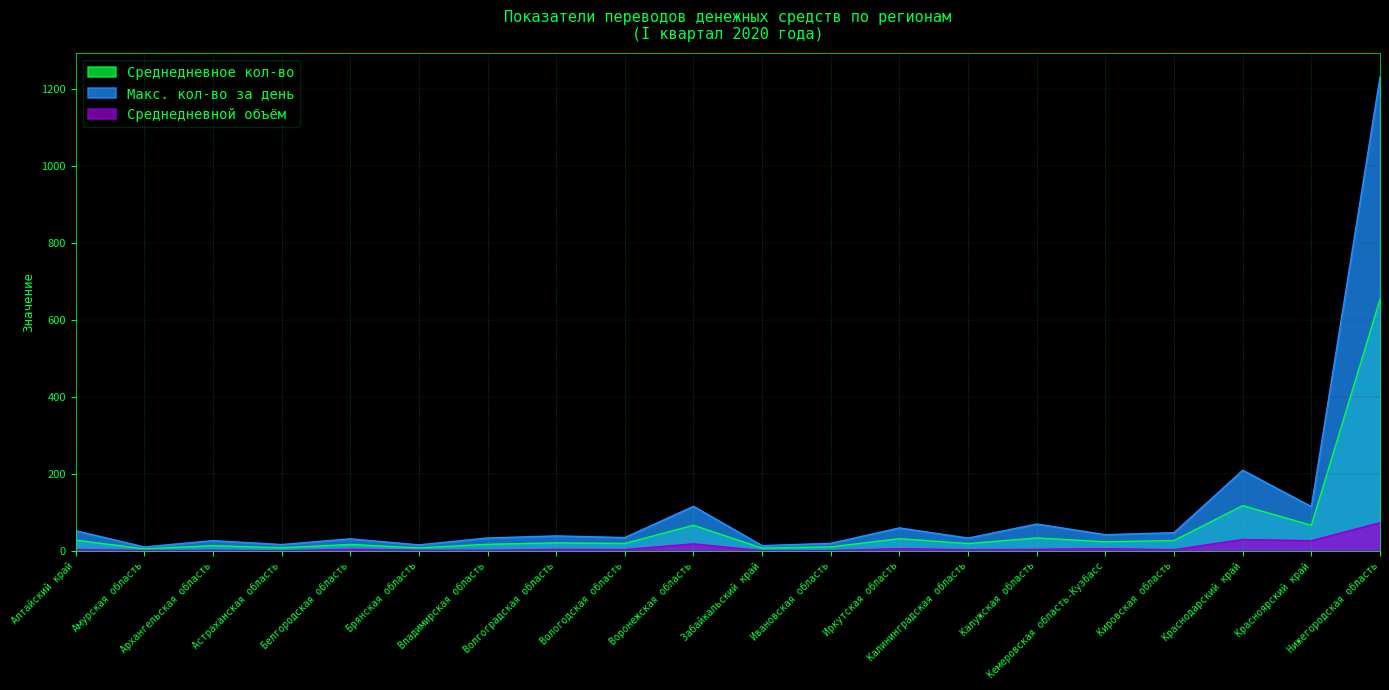

What is the difference between the maximum and second lowest values in the Макс. кол-во за день series?

1218.2